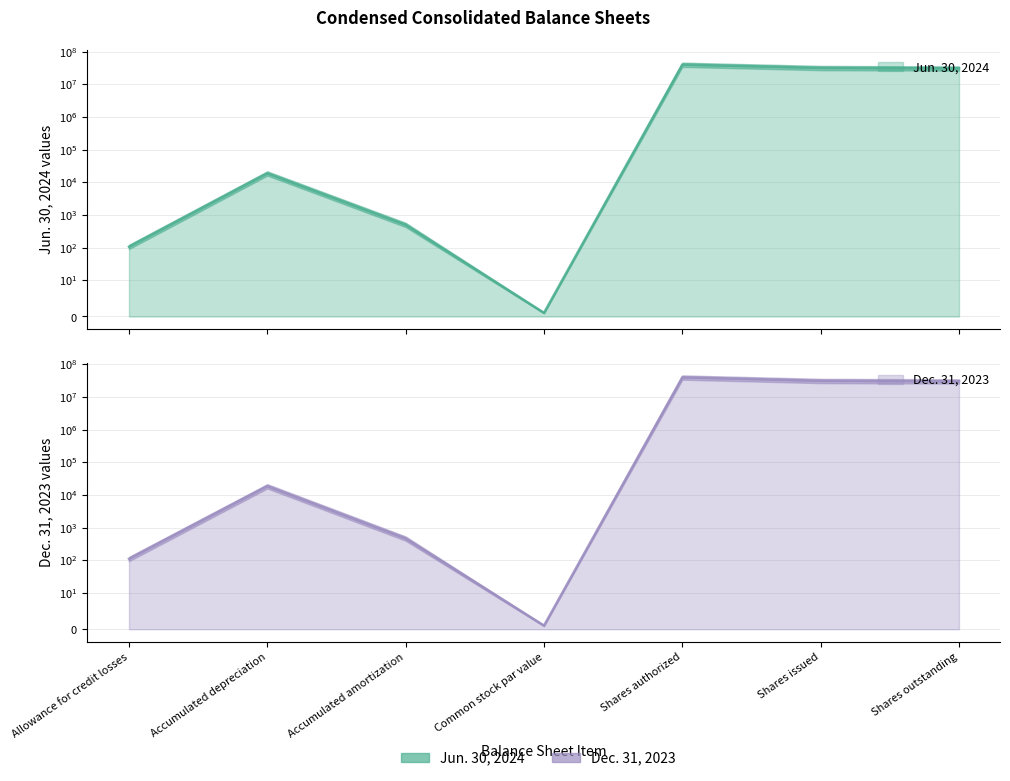

Where do Dec. 31, 2023 and Jun. 30, 2024 first cross each other?

Allowance for credit losses and Accumulated depreciation